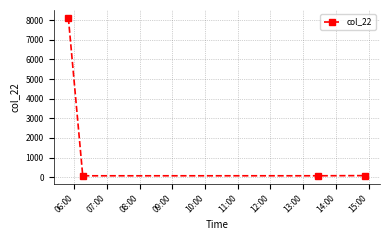

How many interior local valleys (lower than both neighbors) does the data have?

1